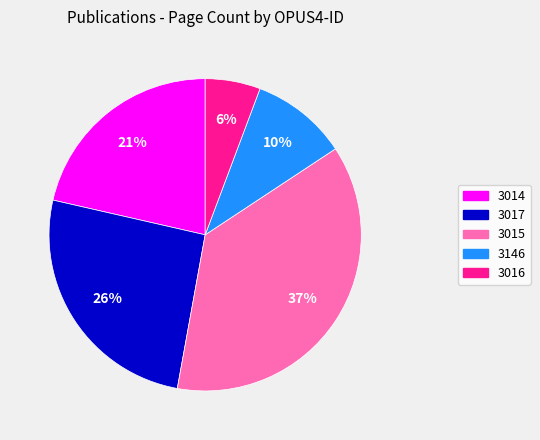

Do 3015 and 3016 together represent more than half of the pie?

No